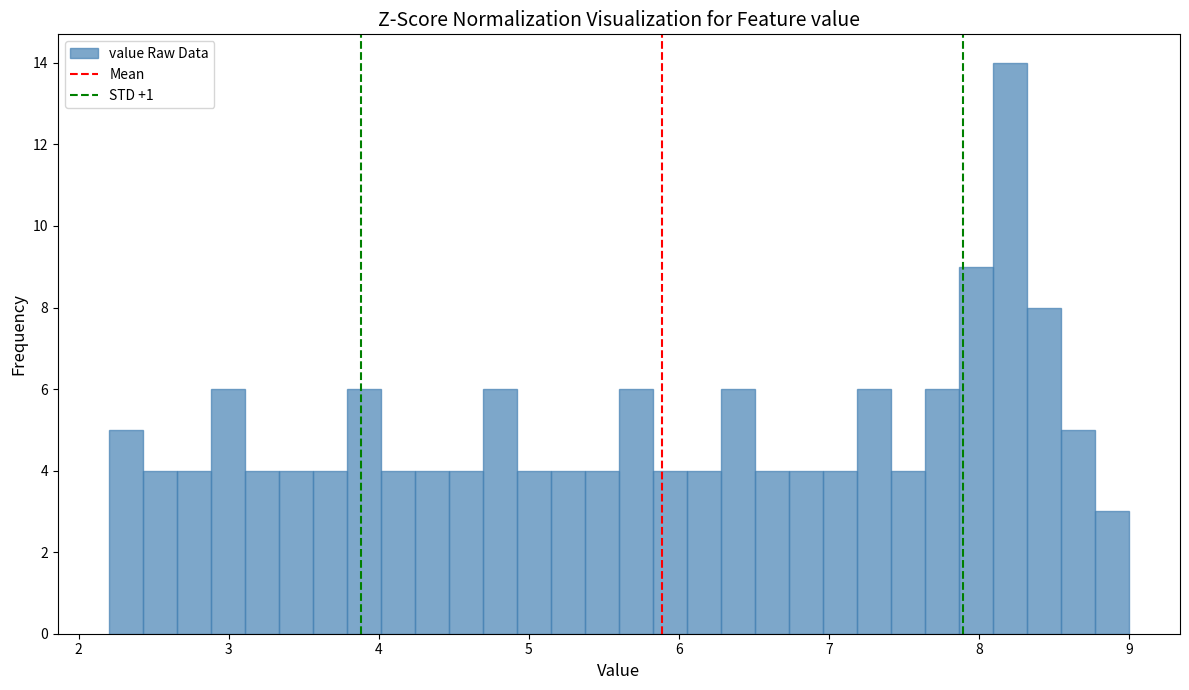

Read against the x-axis, roughly where is the centre of the tallest bar?

8.2